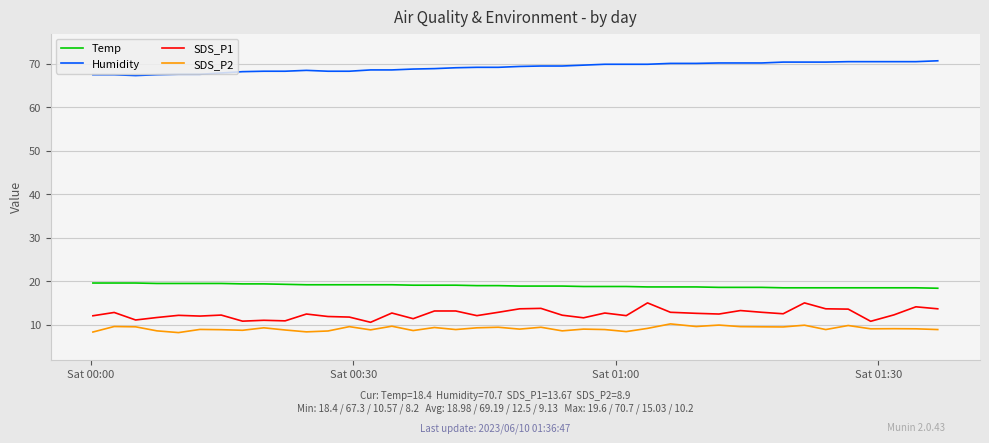

True or false: SDS_P1 and Temp intersect in this chart.

False